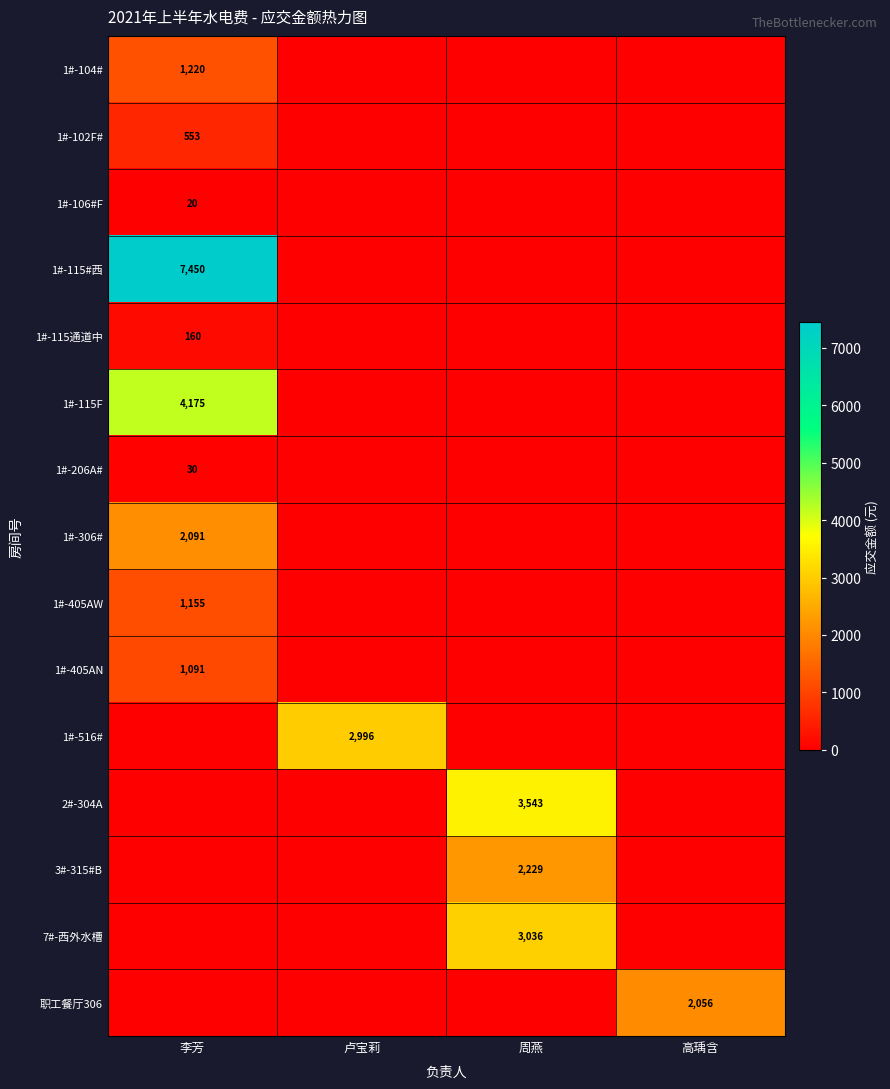

Is it true that 2#-304A equals 1.7 at 卢宝莉?

False